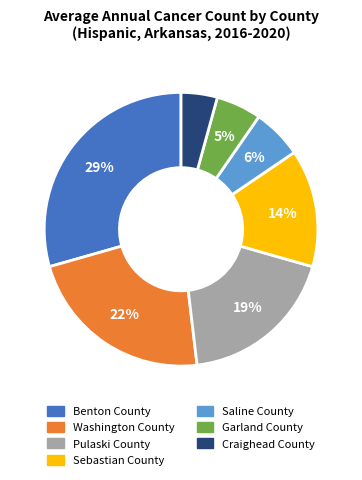

Is there any slice that represents more than half of the pie?

No